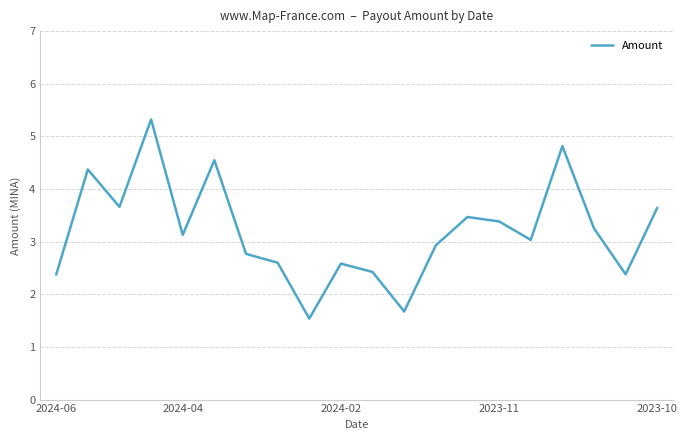

What is the sum of all values?

63.9